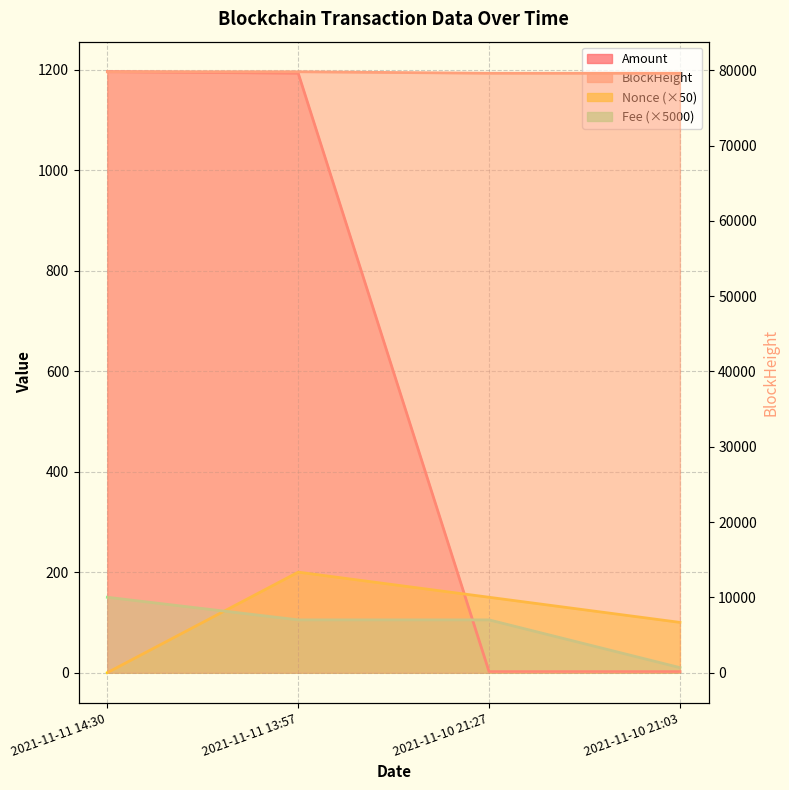

What is the label of the 4th point from the right?

2021-11-11 14:30